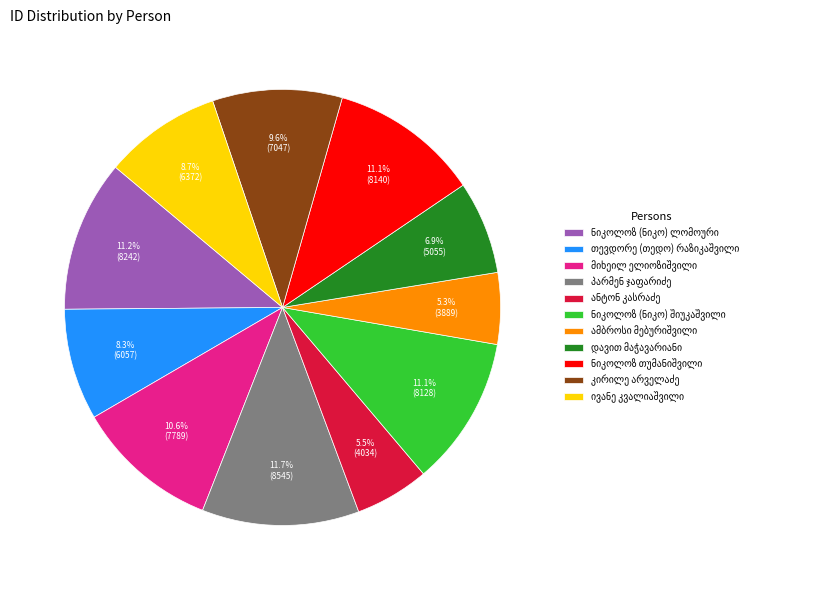

Does any single category account for the majority?

No